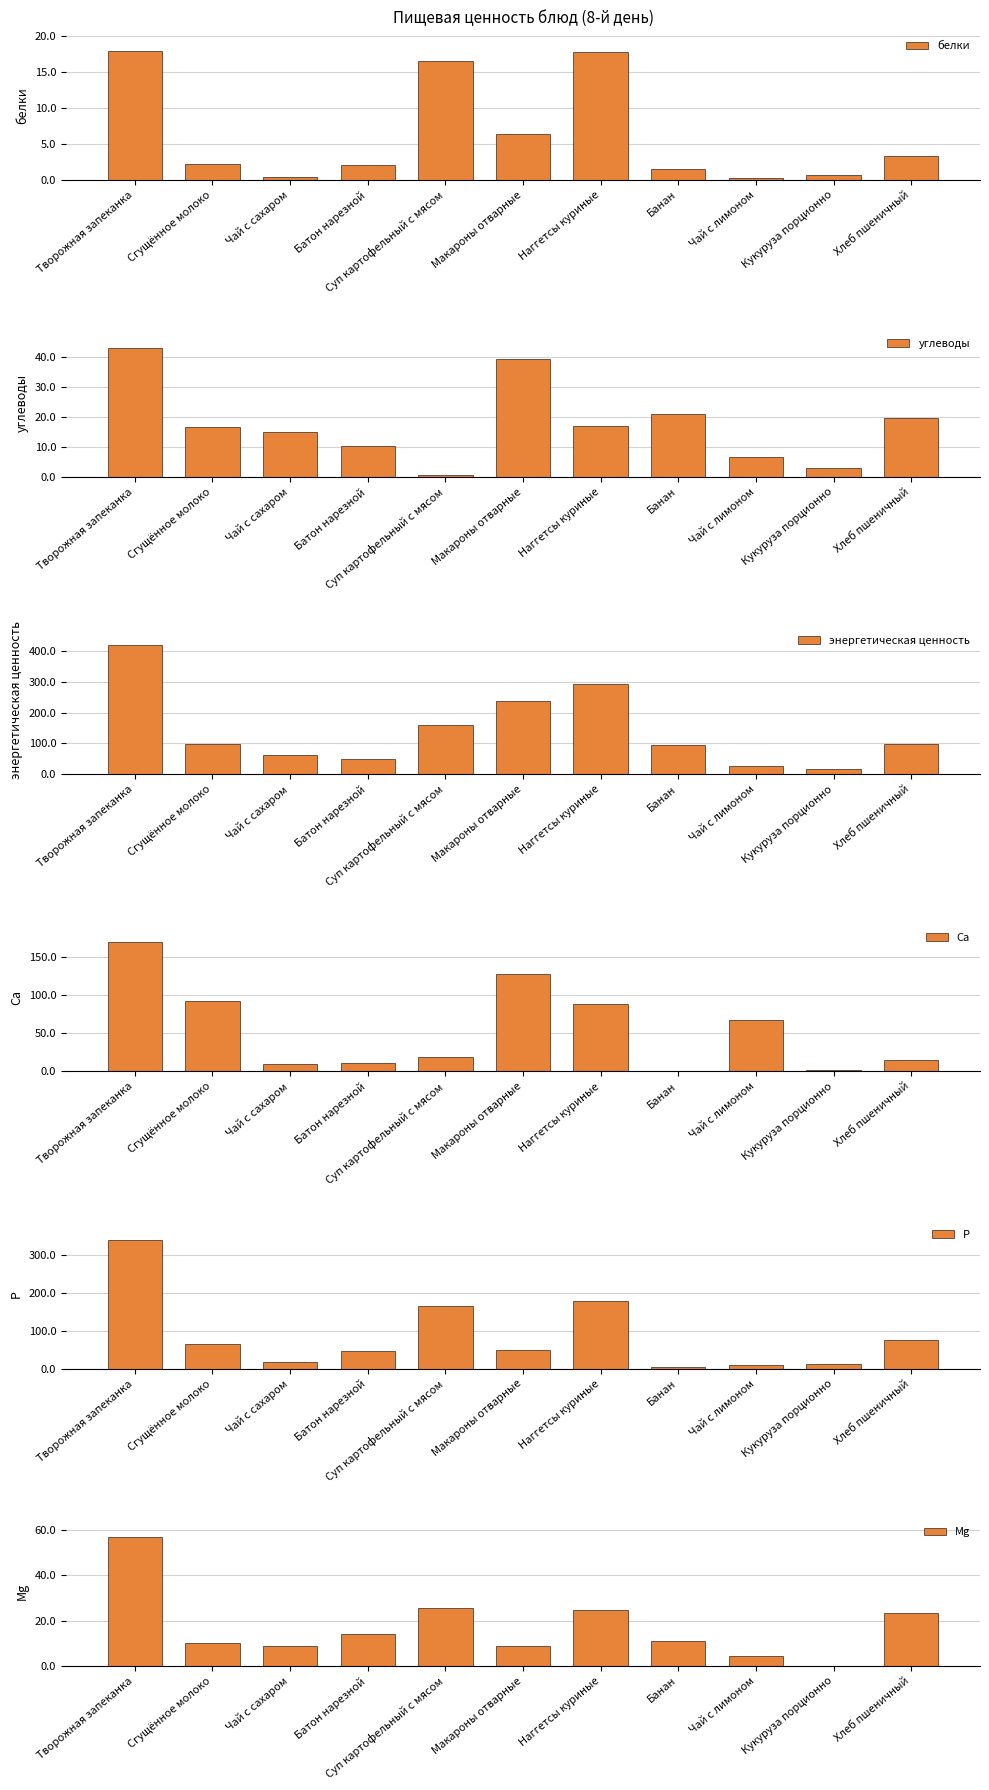

What are all the series names shown in the legend?

белки, углеводы, энергетическая ценность, Ca, P, Mg